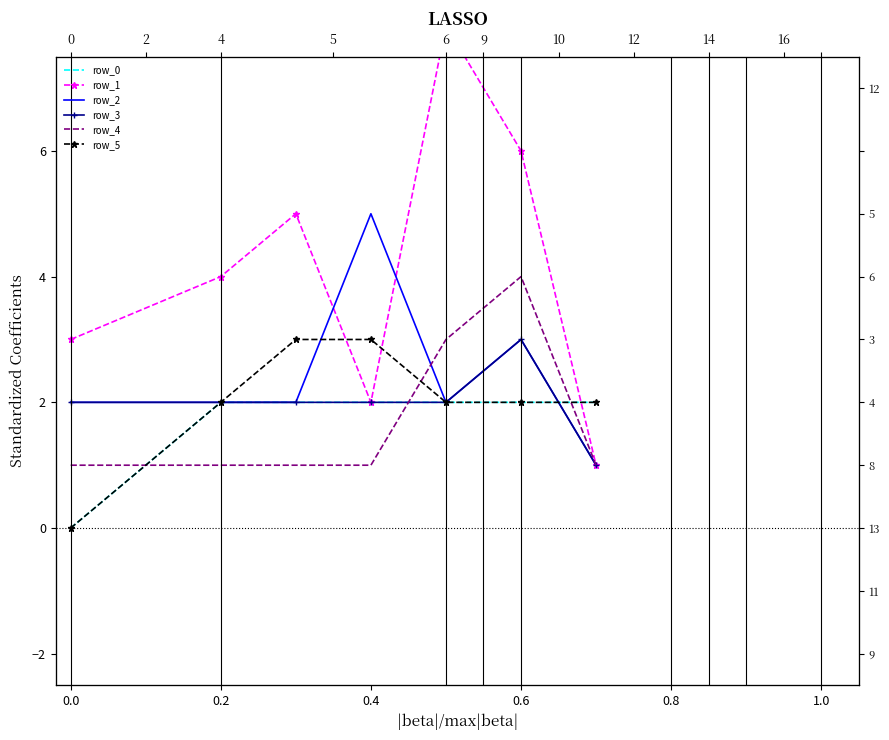

True or false: row_2 and row_4 cross at least once.

True